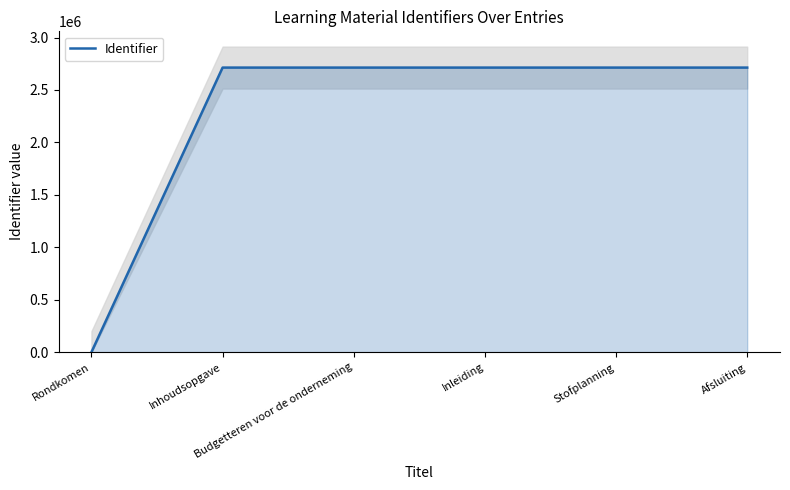

Between Rondkomen and Inleiding, which is larger?

Inleiding